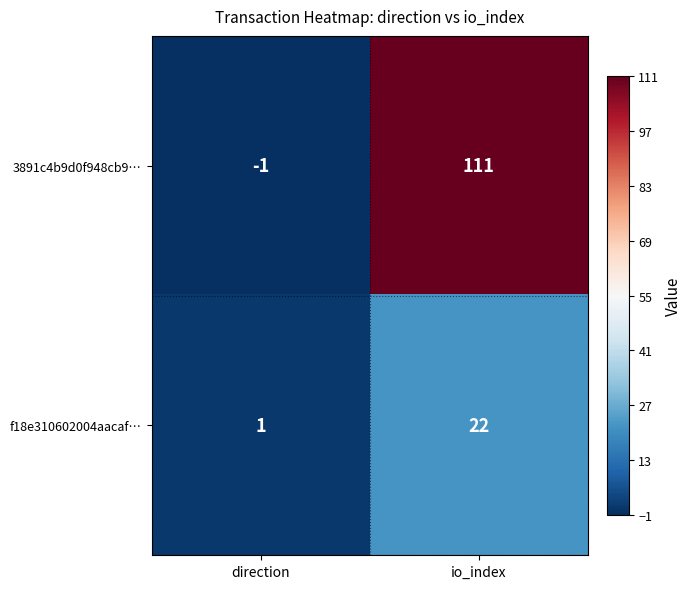

What is the difference between the f18e310602004aacaf… values at io_index and direction?

21